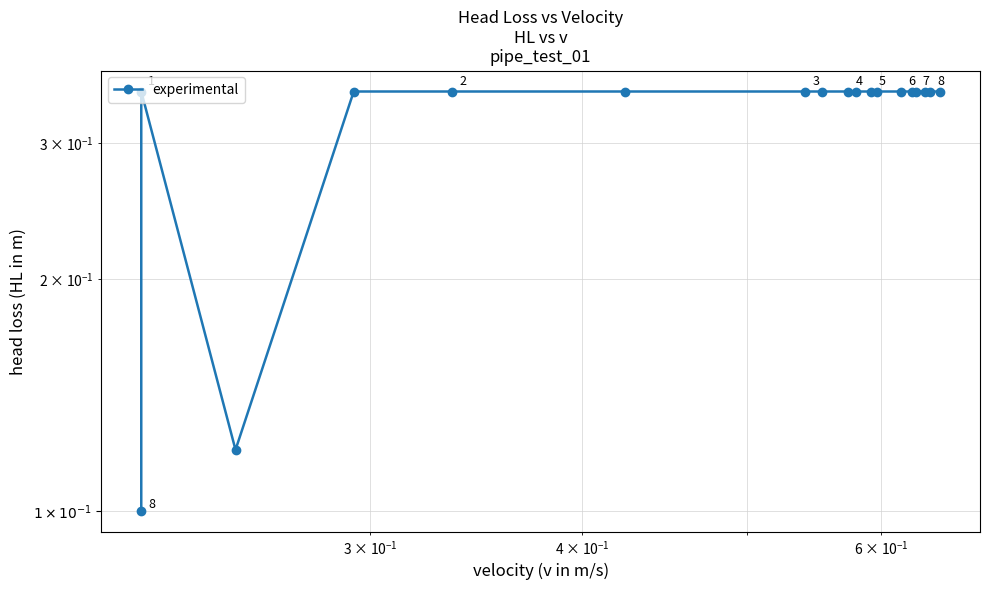

Reading left to right, transcribe all the data shown in this chart.

0.1	0.3	0.1	0.3	0.3	0.3	0.3	0.3	0.3	0.3	0.3	0.3	0.3	0.3	0.3	0.3	0.3	0.3